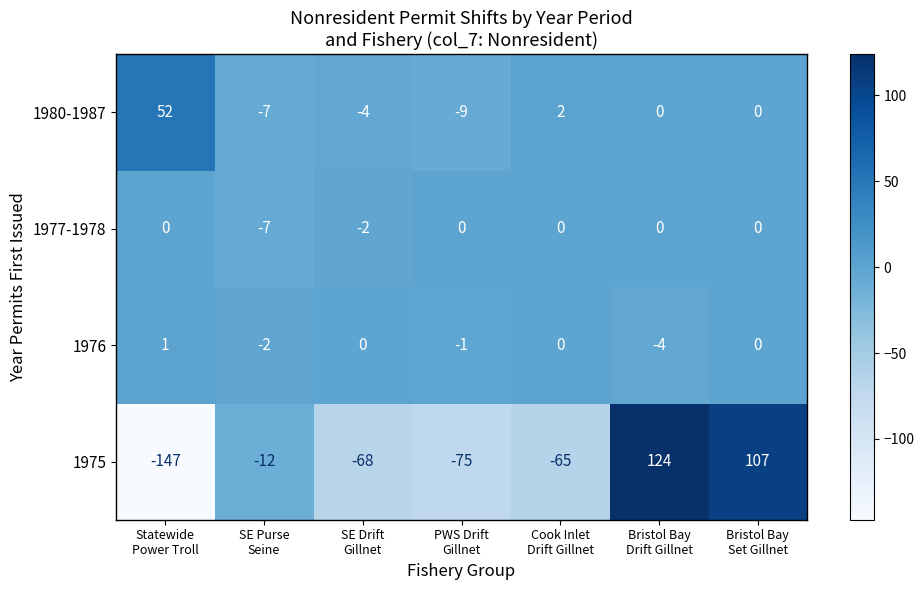

What is the difference between the maximum and minimum values in the 1977-1978 series?

7